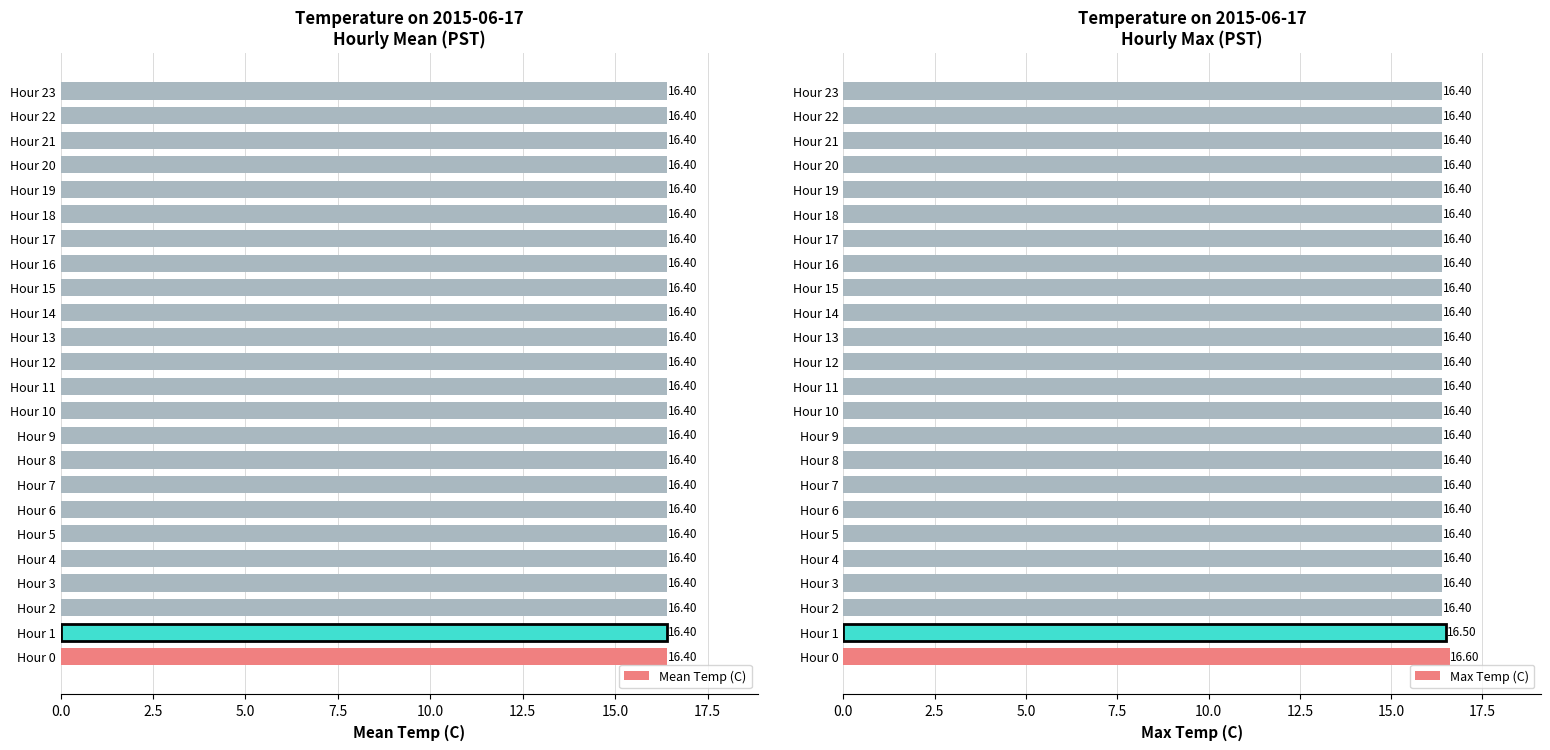

Which series has the widest spread of values?

Max Temp (C)